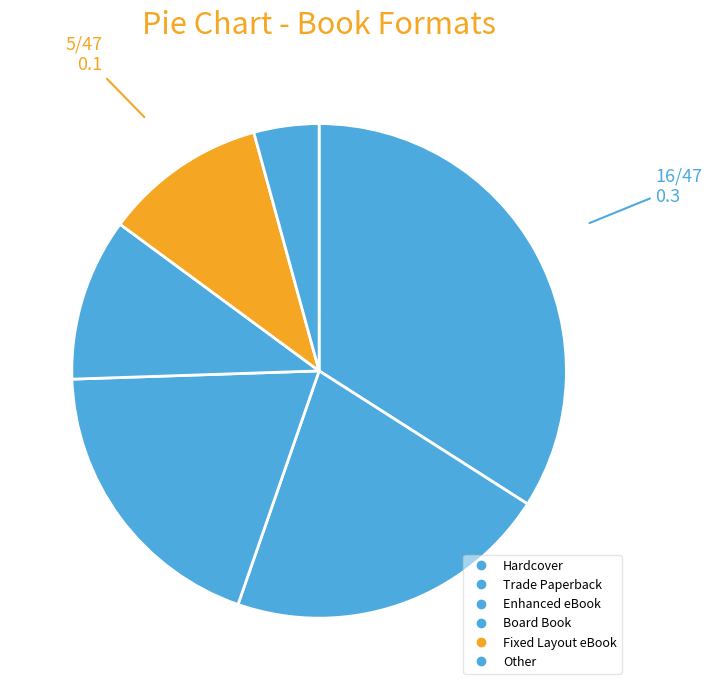

Does Hardcover account for over 50% of the chart?

No